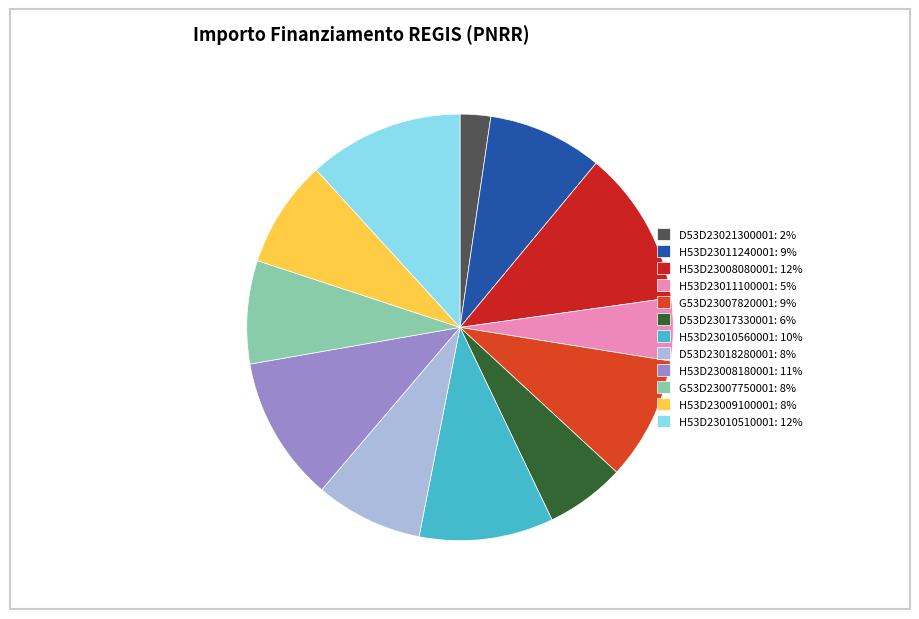

Count the number of slices in the pie.

12